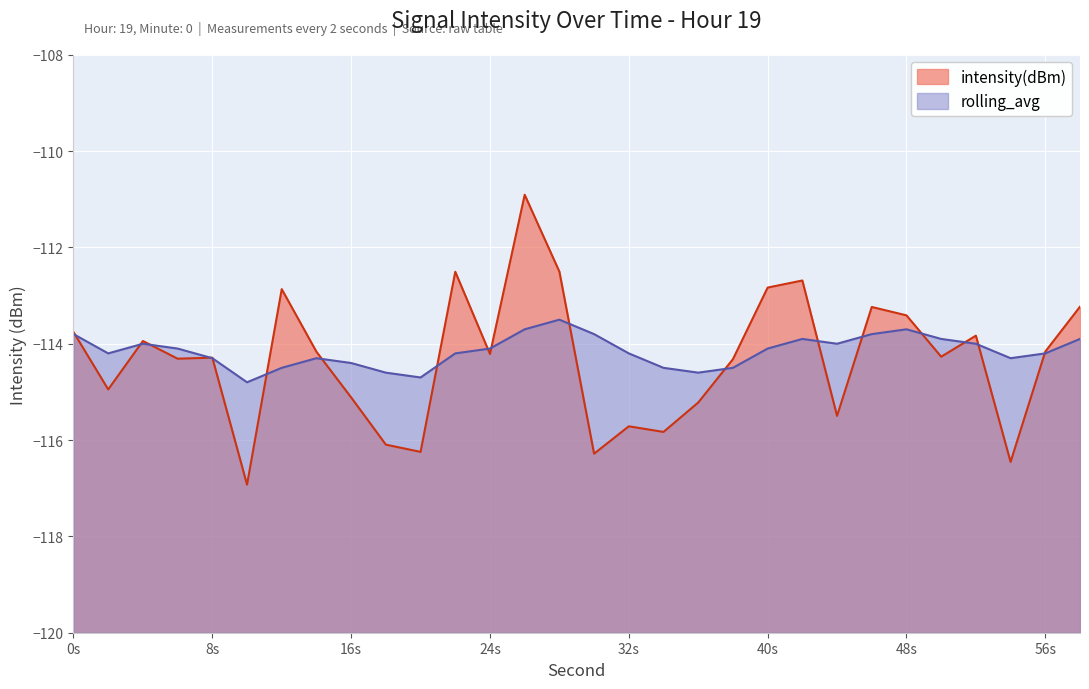

Count the number of data series in this chart.

2